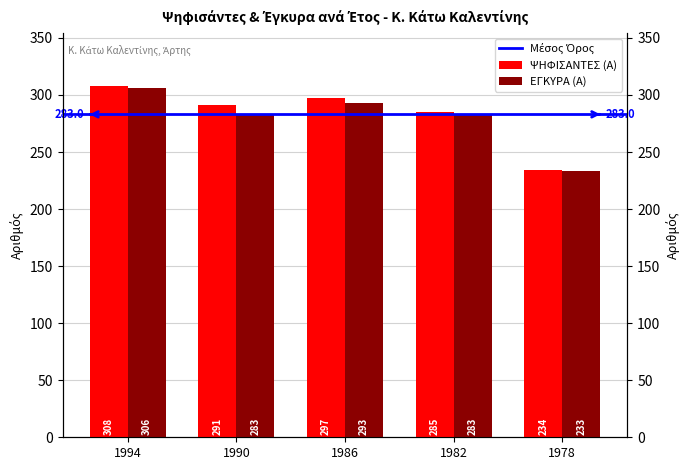

Which category has the highest value across all series?

1994